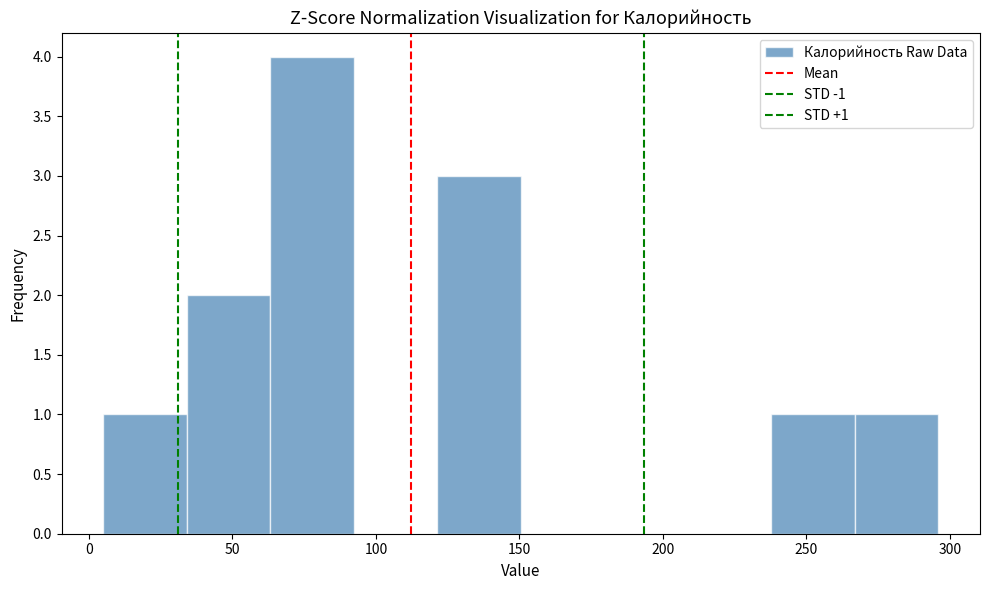

Which range on the x-axis has the tallest bar?

65 to 90